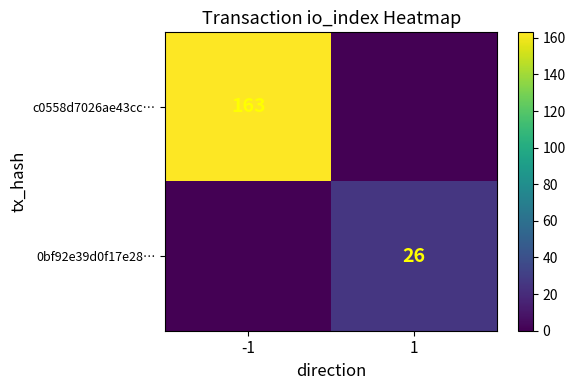

Which category has the highest value across all series?

-1